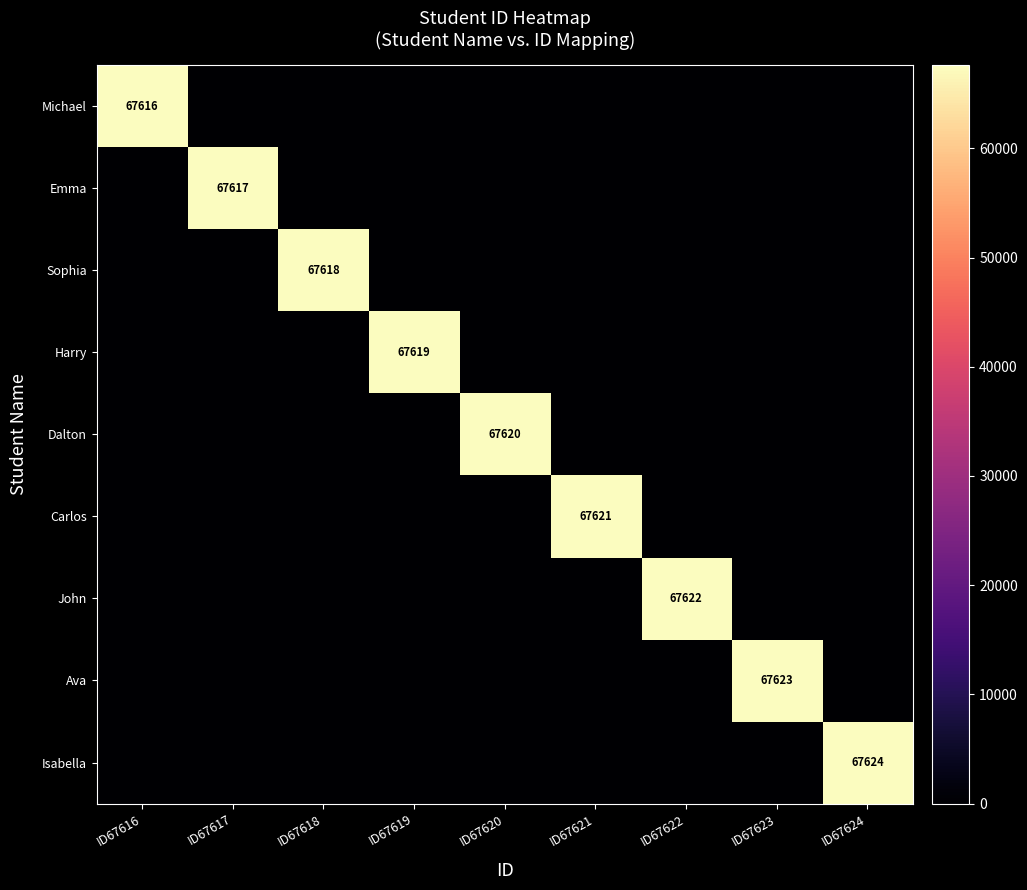

Is the value of Carlos at ID67622 greater than the value of Emma at ID67616?

No